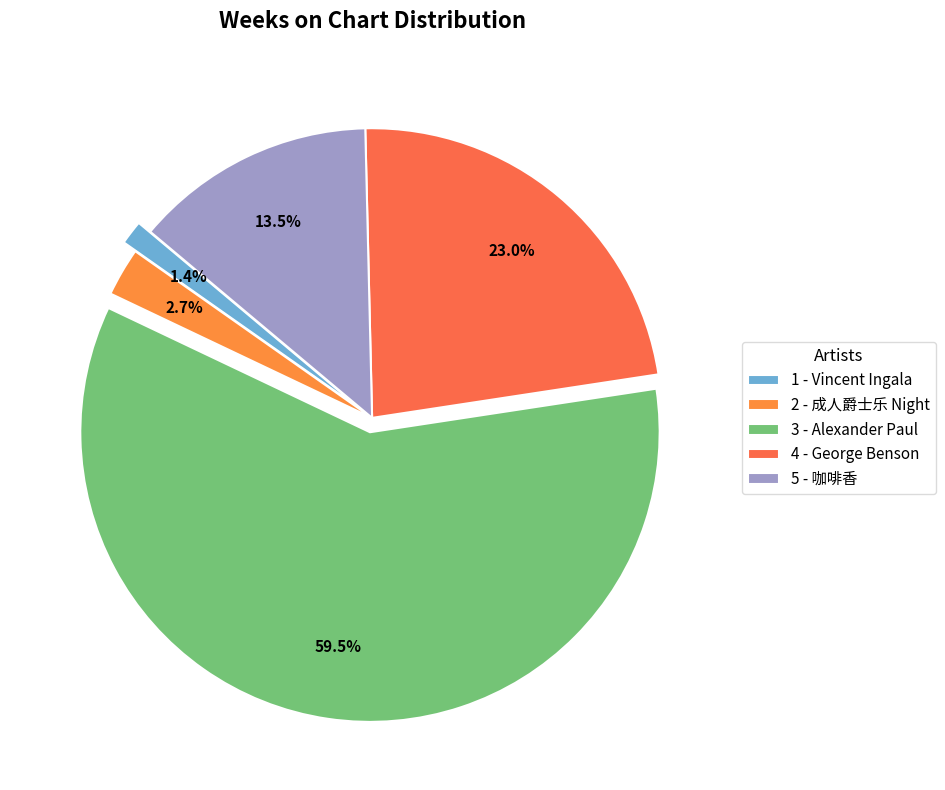

What percentage do 1 - Vincent Ingala and 4 - George Benson together represent?

24.3%